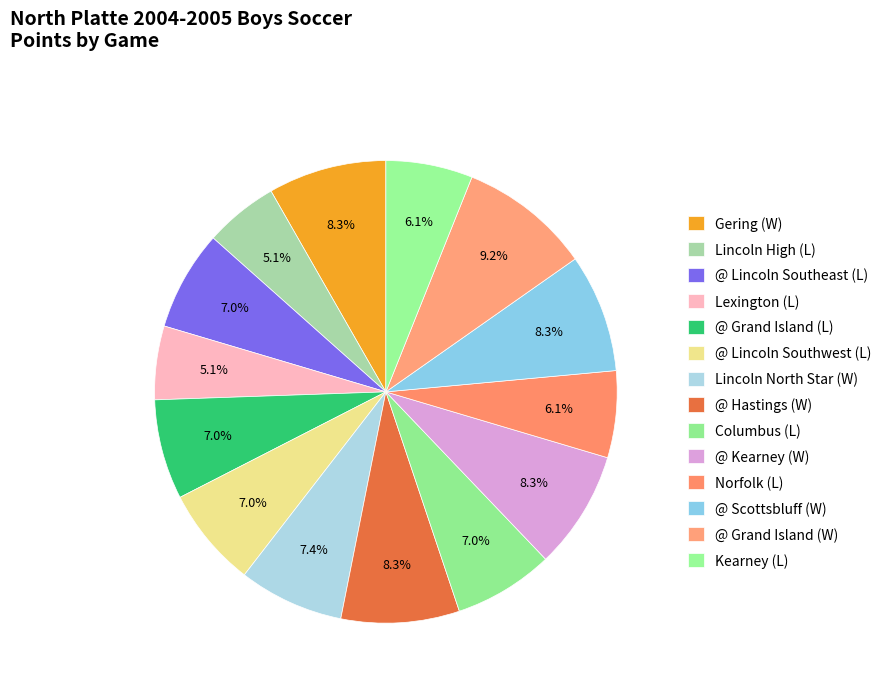

What is the smallest slice in the pie chart?

Lincoln High (L)